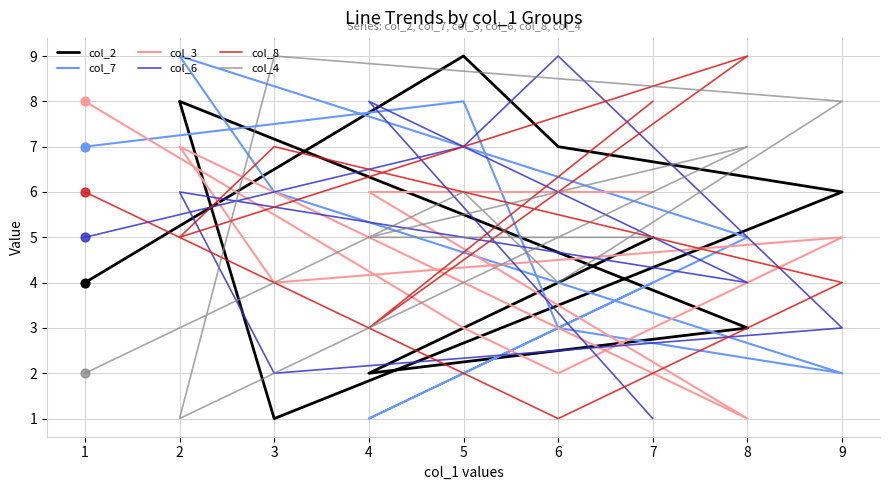

Which series has the largest Y range (max minus min)?

col_2